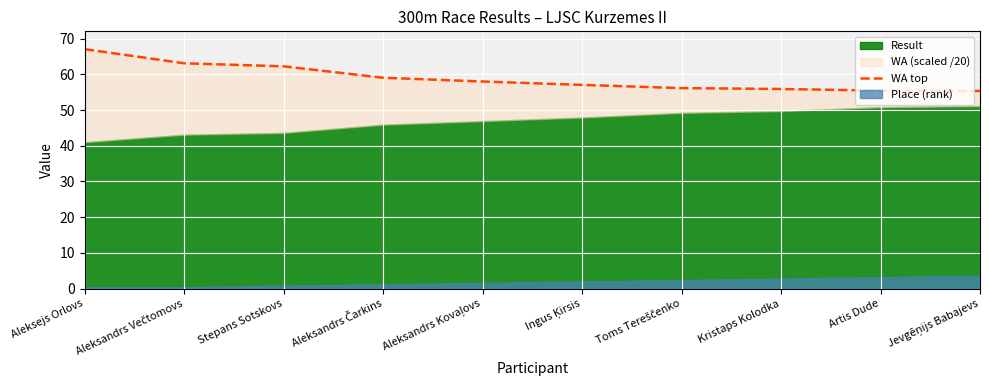

How many lines are shown in the chart?

1